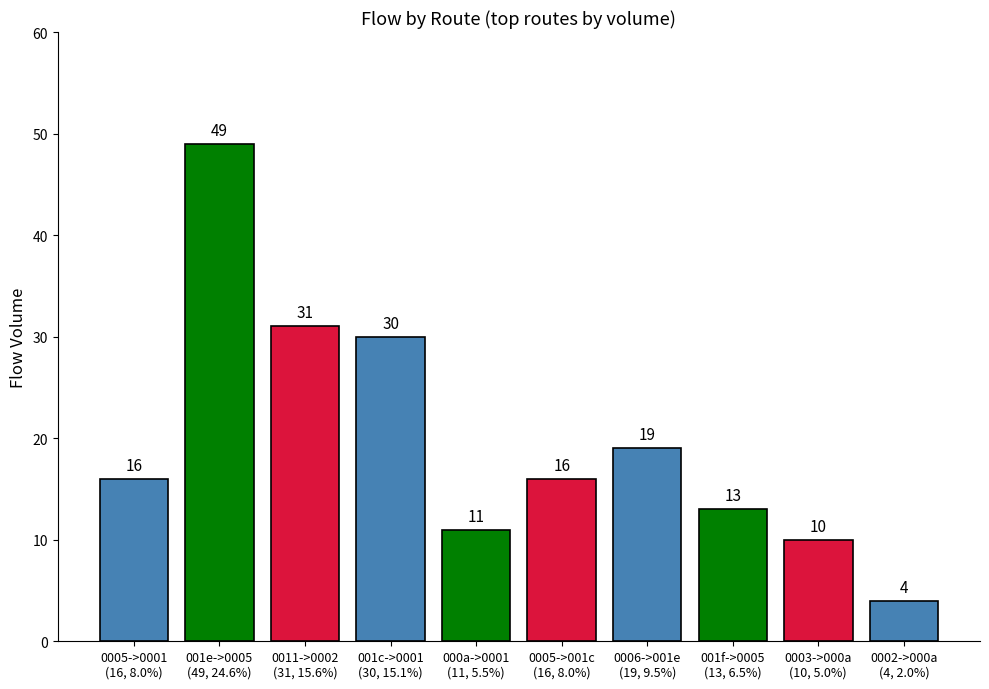

True or false: the data shows 64 at 001e->0005
(49, 24.6%).

False